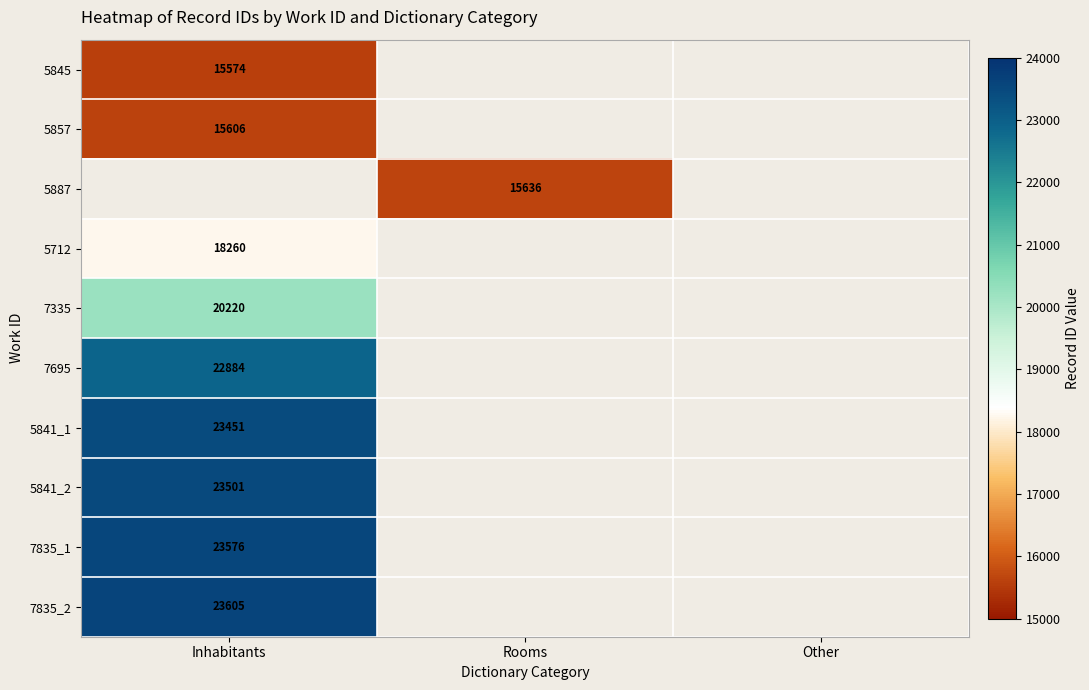

Is it true that 5857 equals 15606 at Inhabitants?

True